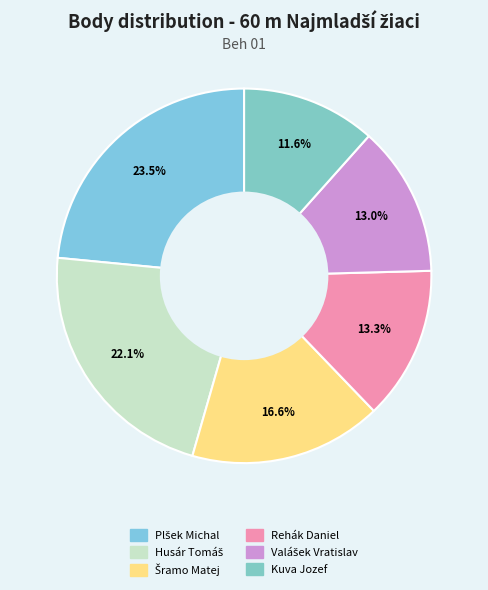

How many slices are in this pie chart?

6